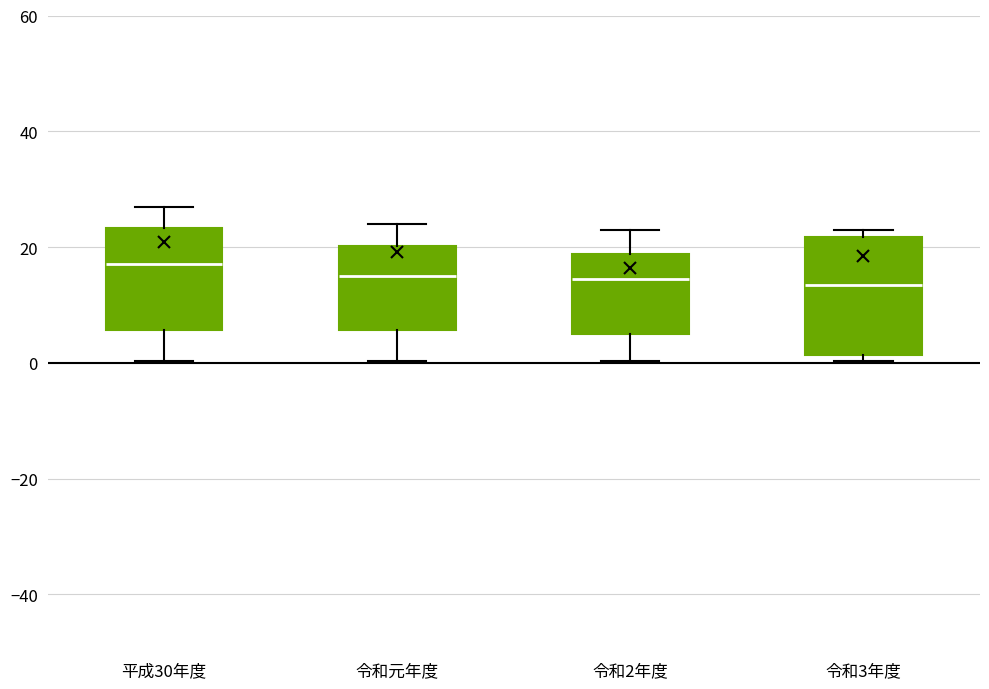

Comparing the boxes themselves (not the whiskers), which one is the tallest?

令和3年度